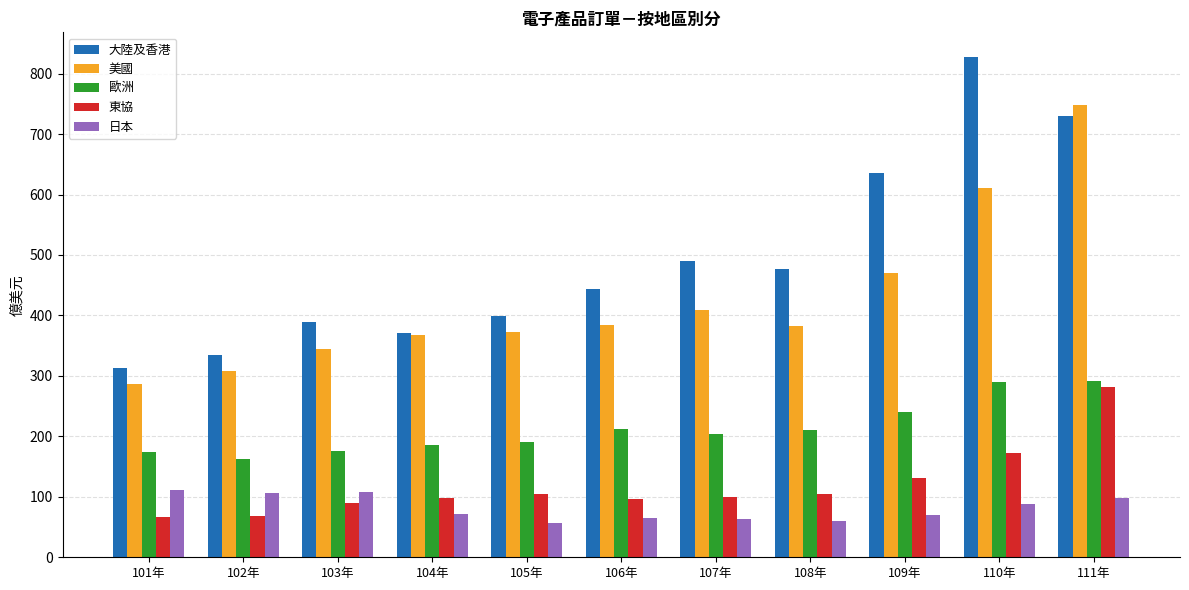

Which series has the largest total across all categories?

大陸及香港